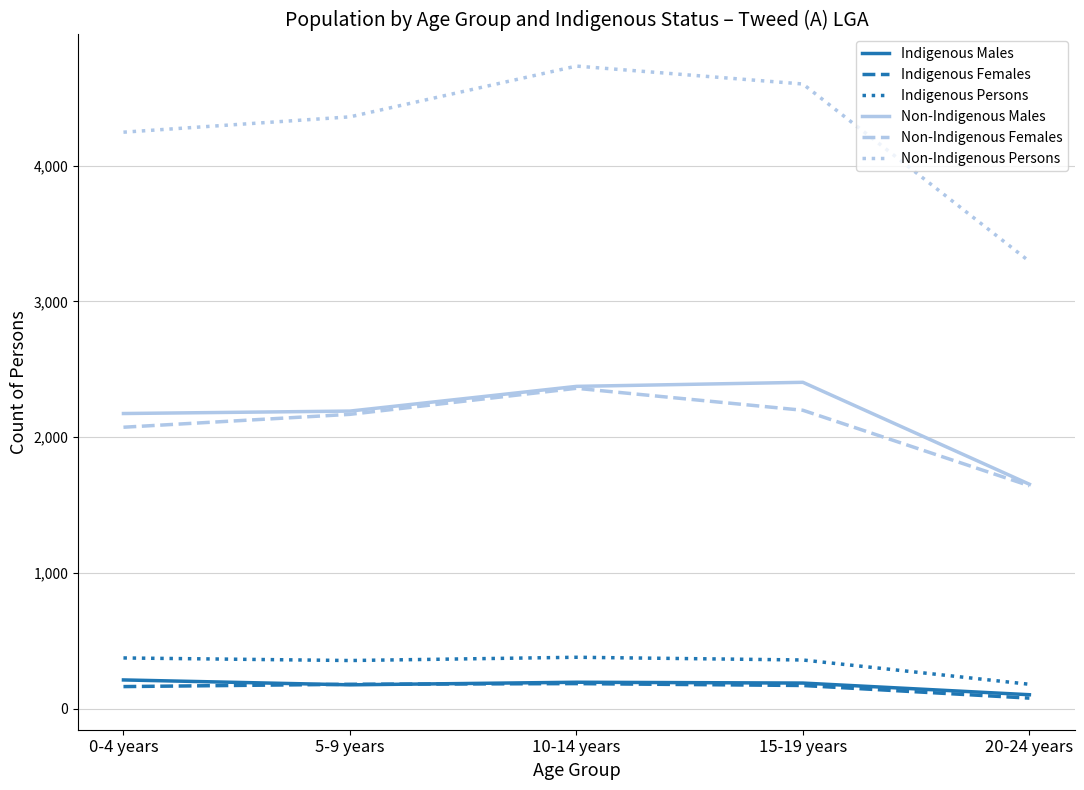

The value of Indigenous Females at 0-4 years is 162. True or false?

True